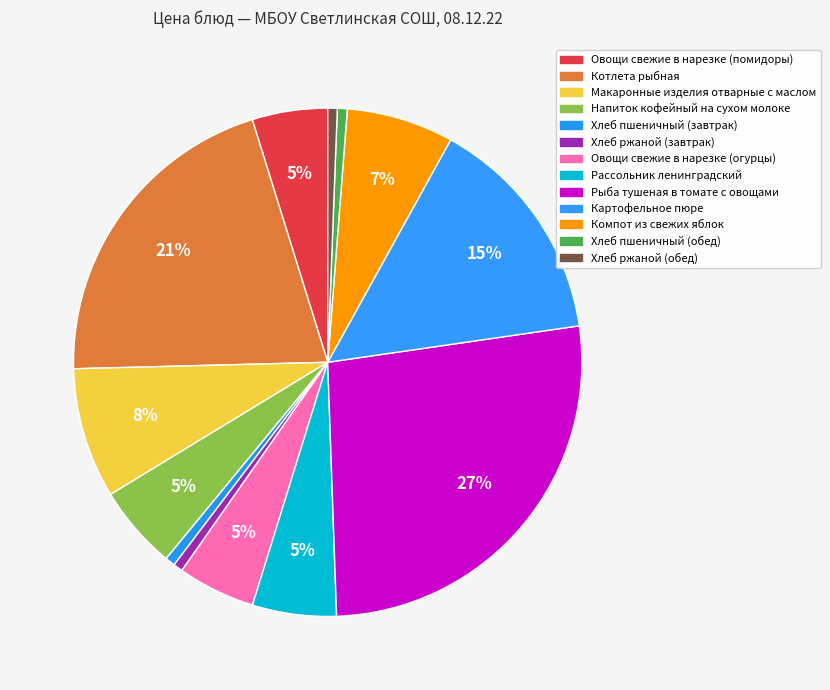

Count the number of slices in the pie.

13